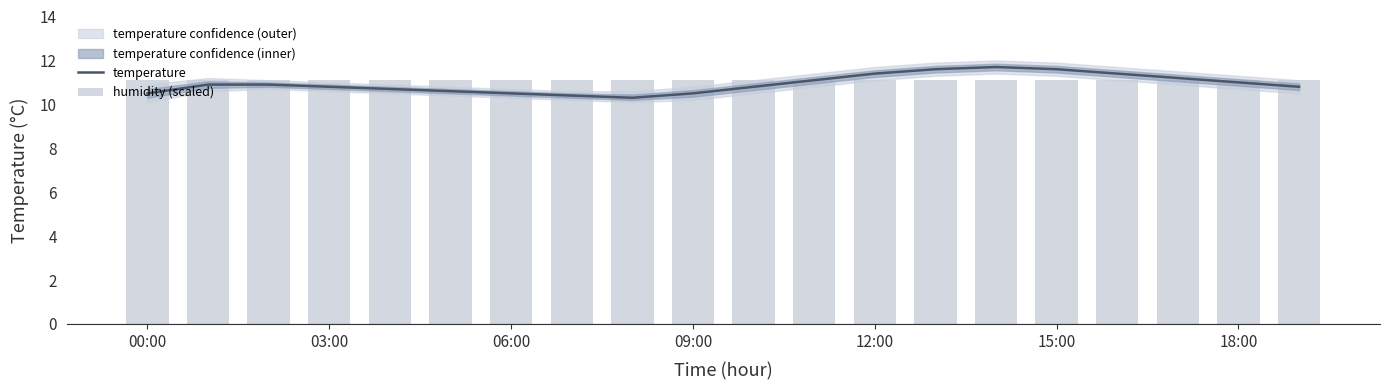

What is the spread (max minus min) of values at 16?

0.3